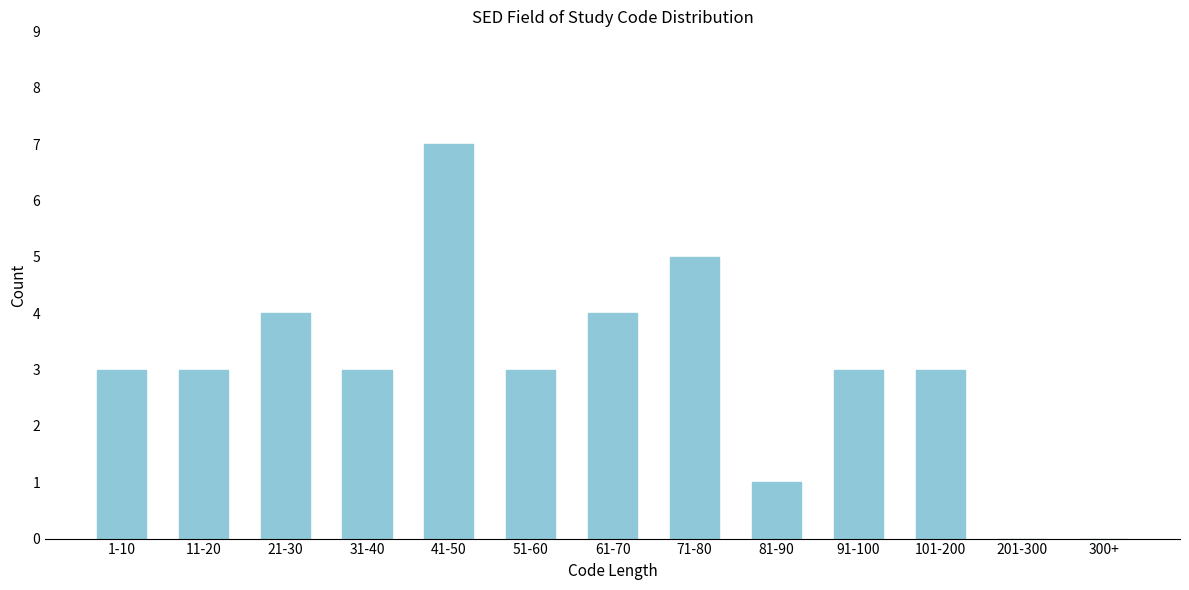

Reading left to right, extract all data points from this chart.

1-10=3	11-20=3	21-30=4	31-40=3	41-50=7	51-60=3	61-70=4	71-80=5	81-90=1	91-100=3	101-200=3	201-300=0	300+=0